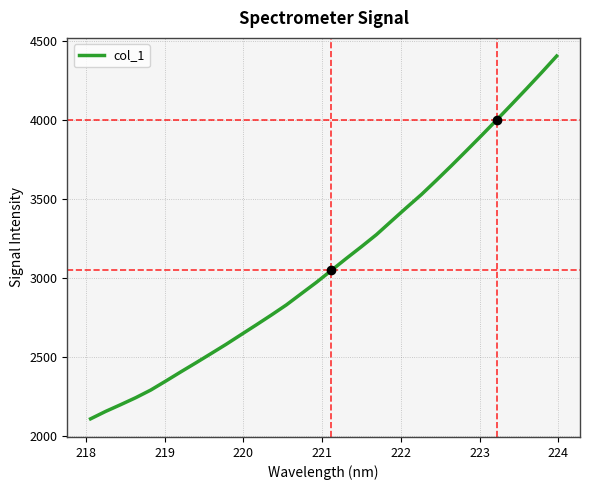

True or false: the data has more than 1 interior local peaks.

False